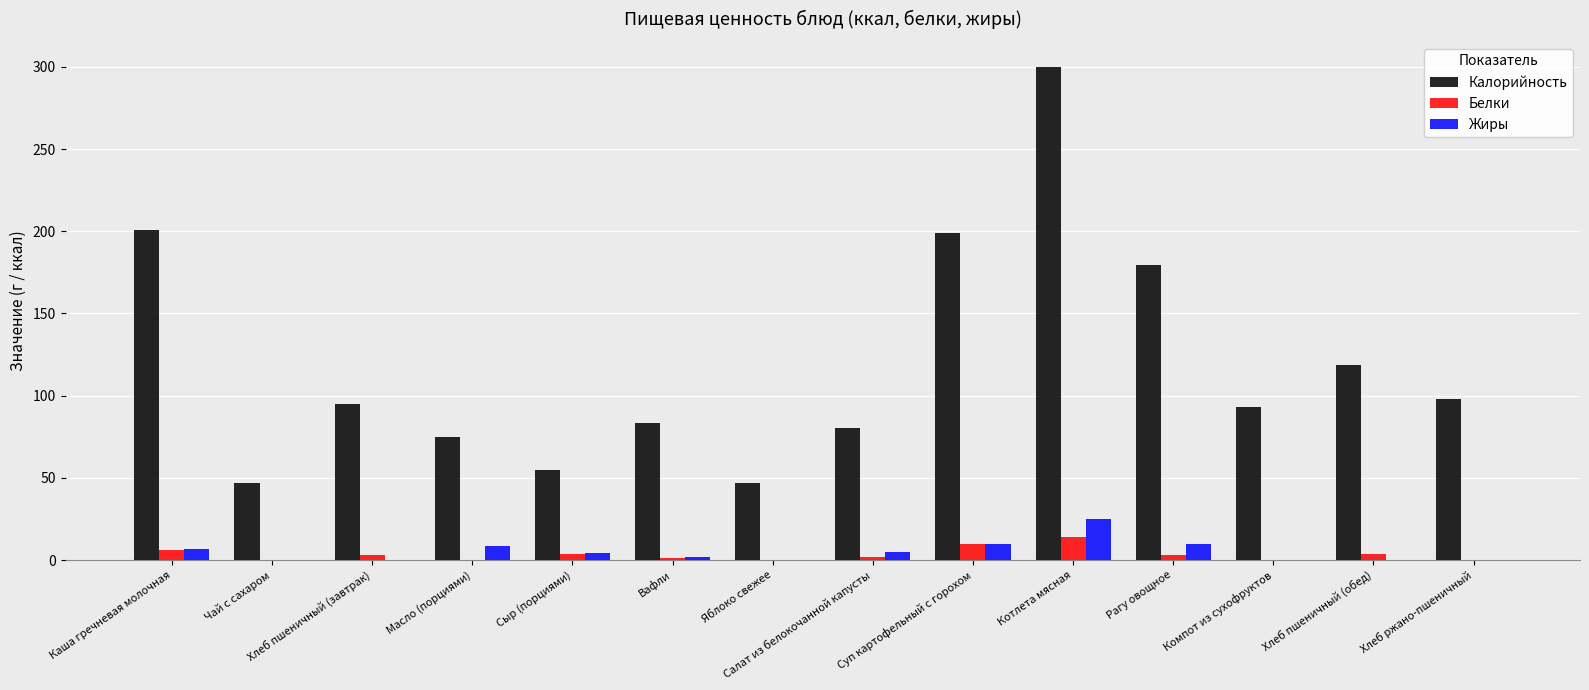

What is the maximum value shown in the chart?

300.2